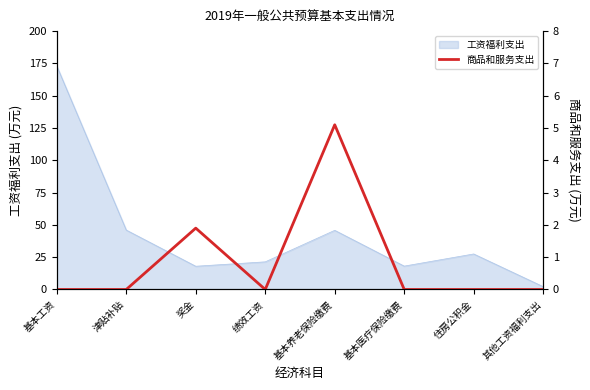

Count the number of categories in the chart.

8